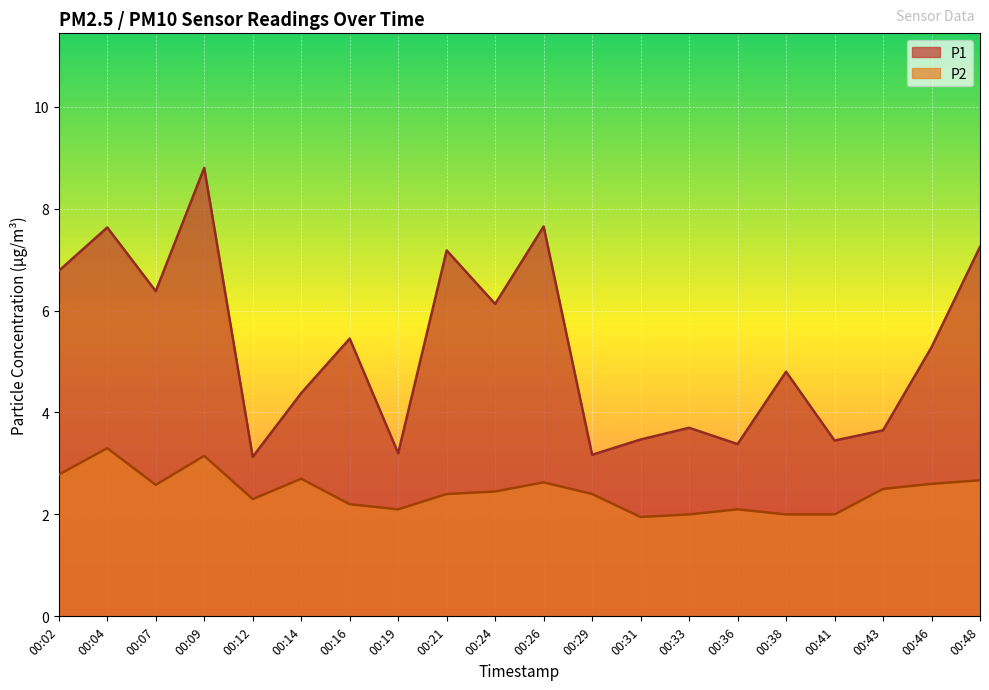

At which label does P2 first exceed 2?

00:02